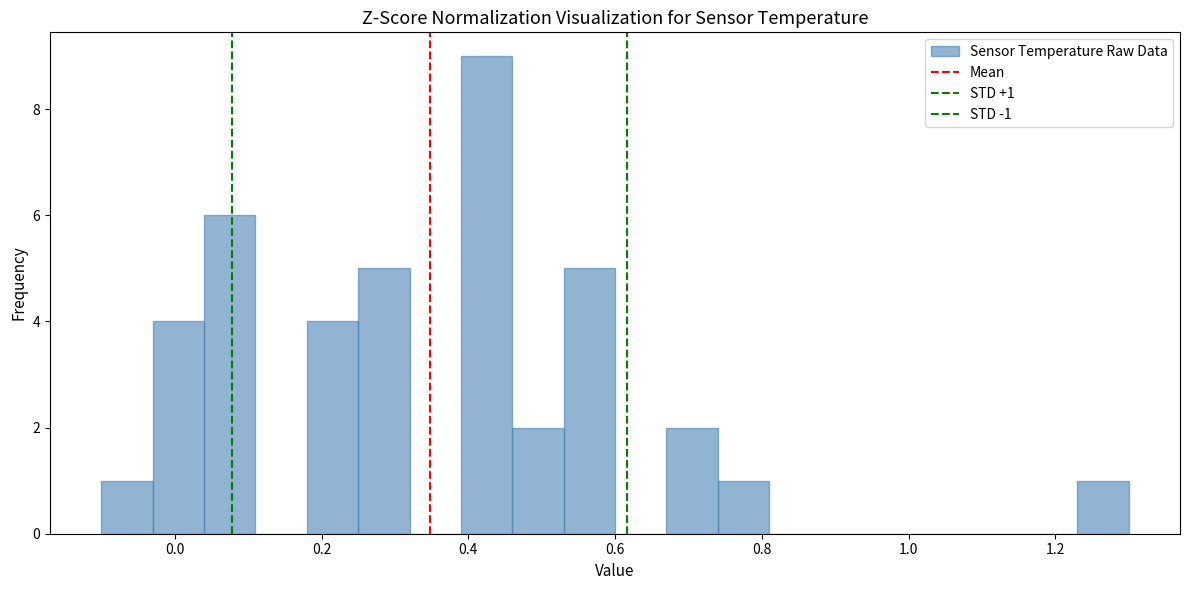

Around what value on the x-axis is the tallest bar? Give the approximate position of its centre, as read against the axis.

0.42